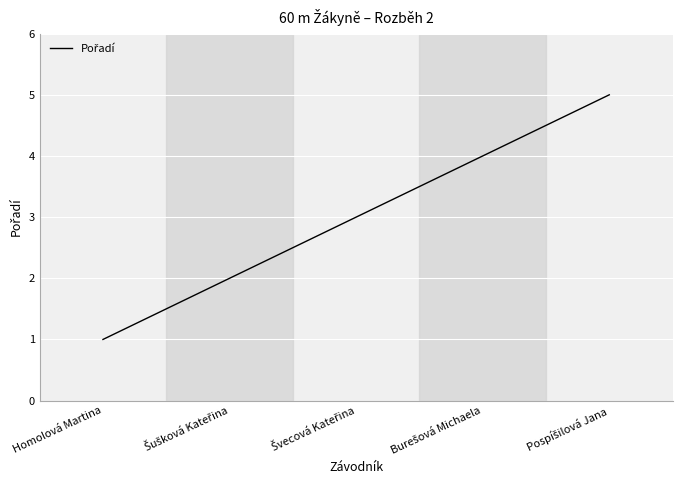

Is it true that the value at Homolová Martina is 2?

False